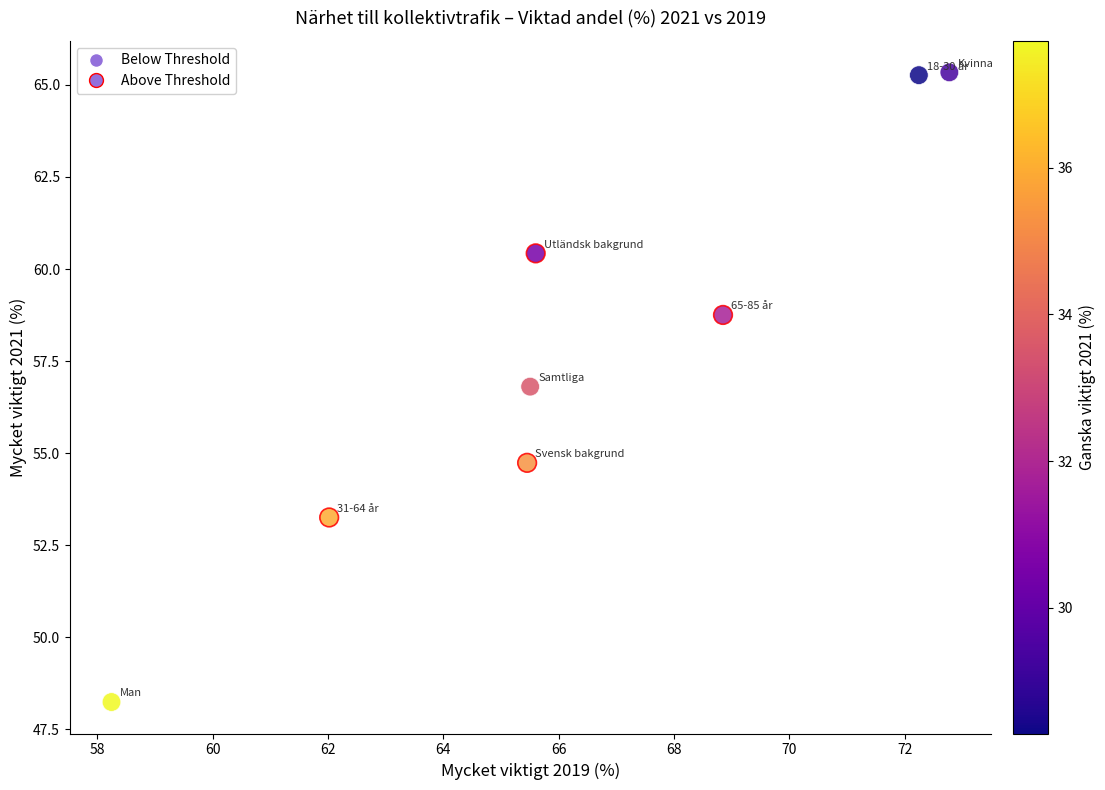

Which series contains the lowest Y value?

Below Threshold